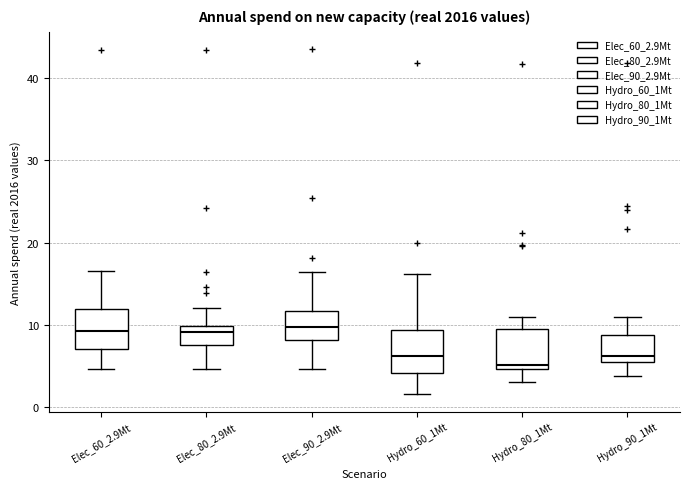

Reading left to right, transcribe this box plot: for each box, give where its median line is, the range the box spans, and where its two whiskers end, as read against the y-axis. The values are not printed on the chart, so give them approximately, as read against the axis.

Elec_60_2.9Mt: median 9, box 7 to 12, whiskers 5 to 17
Elec_80_2.9Mt: median 9, box 8 to 10, whiskers 5 to 12
Elec_90_2.9Mt: median 10, box 8 to 12, whiskers 5 to 16
Hydro_60_1Mt: median 6, box 4 to 9, whiskers 2 to 16
Hydro_80_1Mt: median 5 (just above the box's lower edge), box 5 to 10, whiskers 3 to 11
Hydro_90_1Mt: median 6, box 5 to 9, whiskers 4 to 11